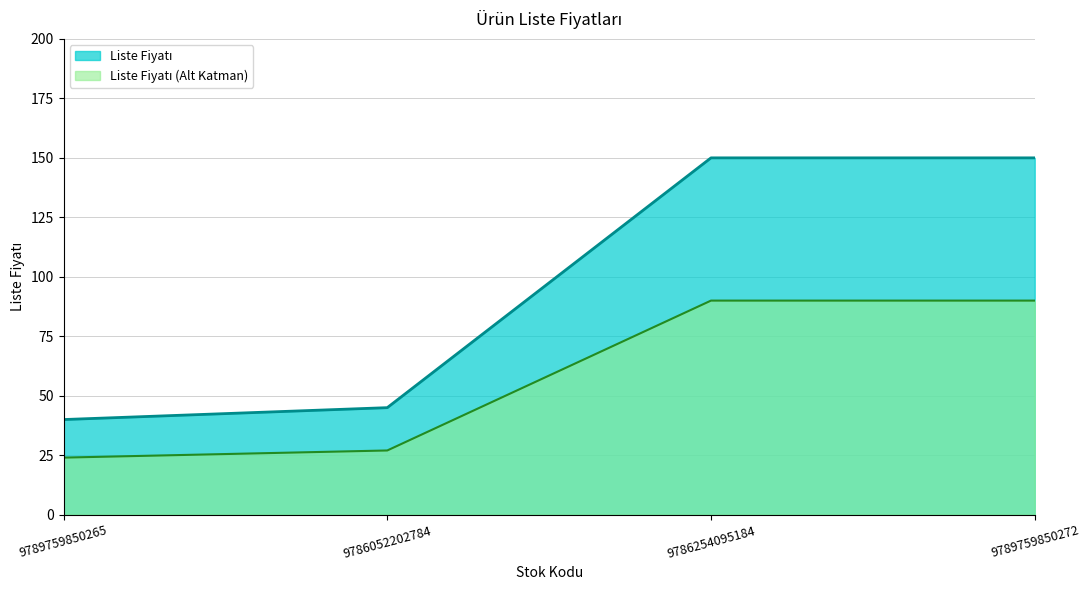

Which has a higher value, 9789759850265 or 9789759850272?

9789759850272